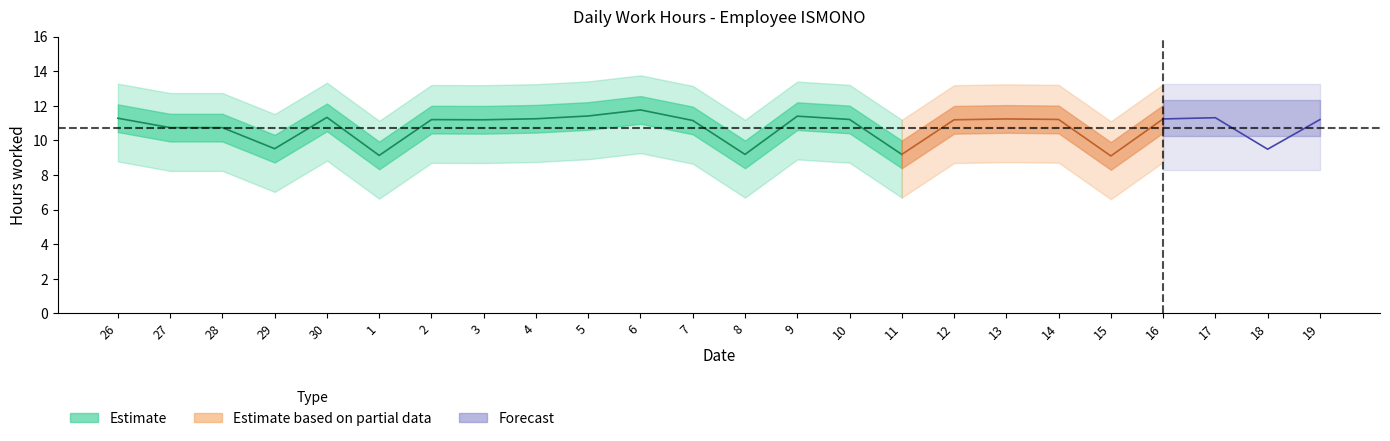

At which label does the data first exceed 11?

26